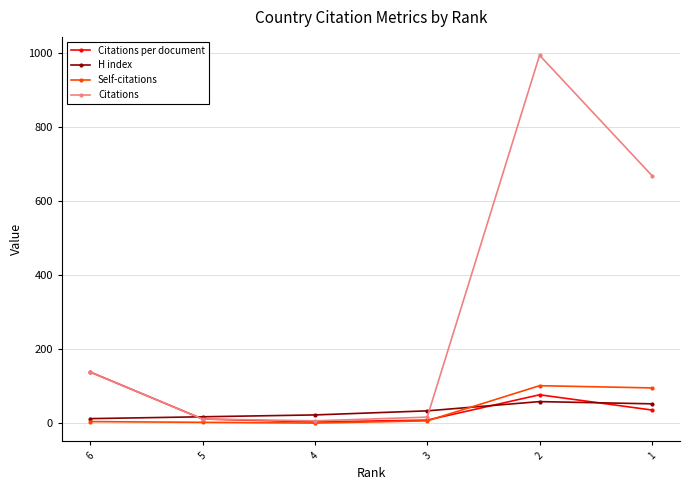

How many categories are shown in the chart?

6